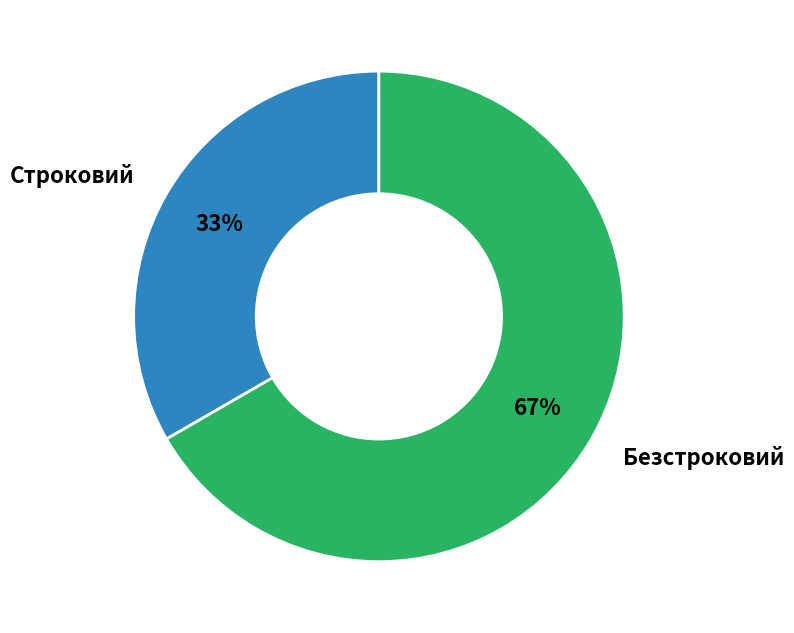

To the nearest percent, what is the average slice percentage?

50%